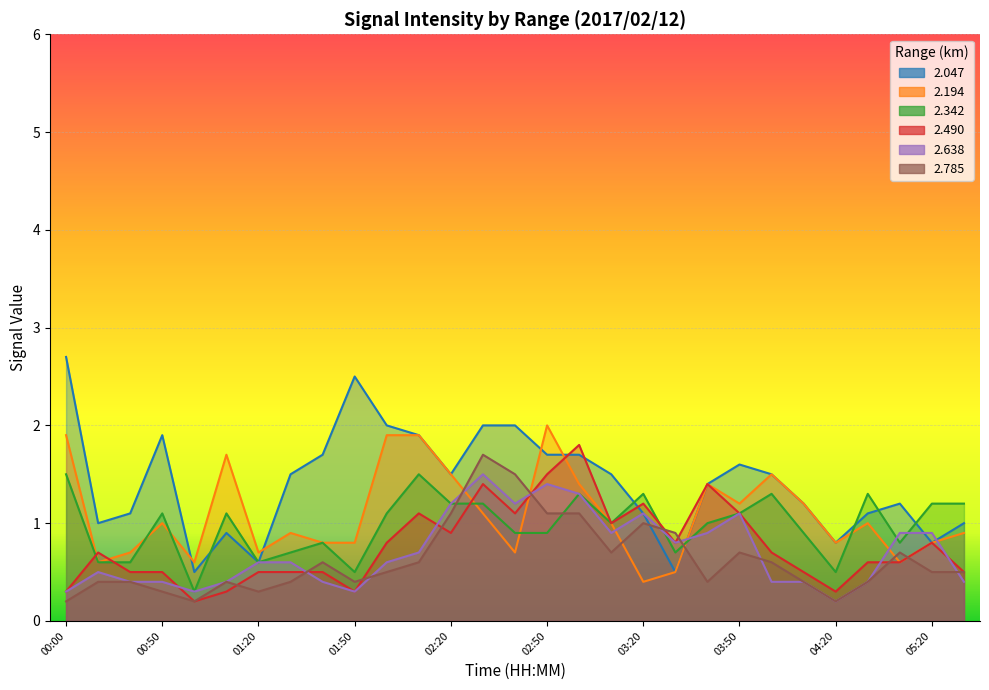

What are all the series names shown in the legend?

2.047, 2.194, 2.342, 2.490, 2.638, 2.785